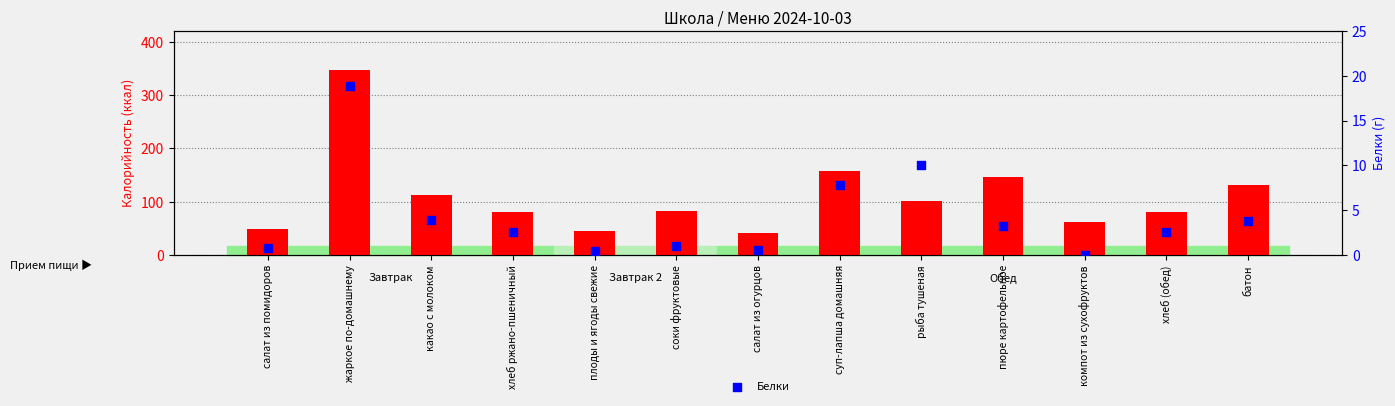

At which category is the sum across all series the highest?

жаркое по-домашнему